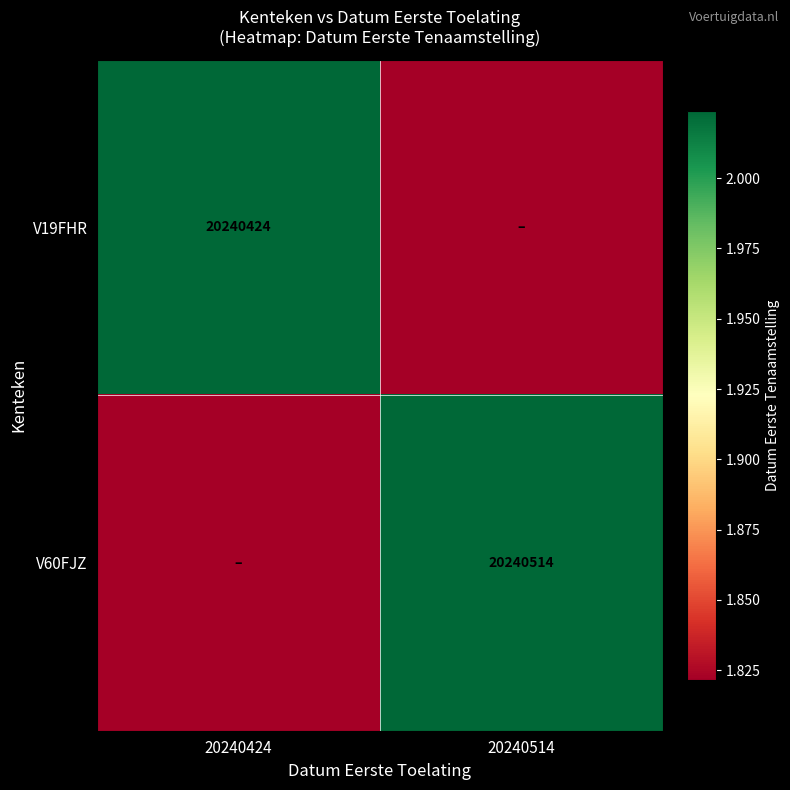

Is it true that V19FHR equals 12076807.0 at 20240424?

False